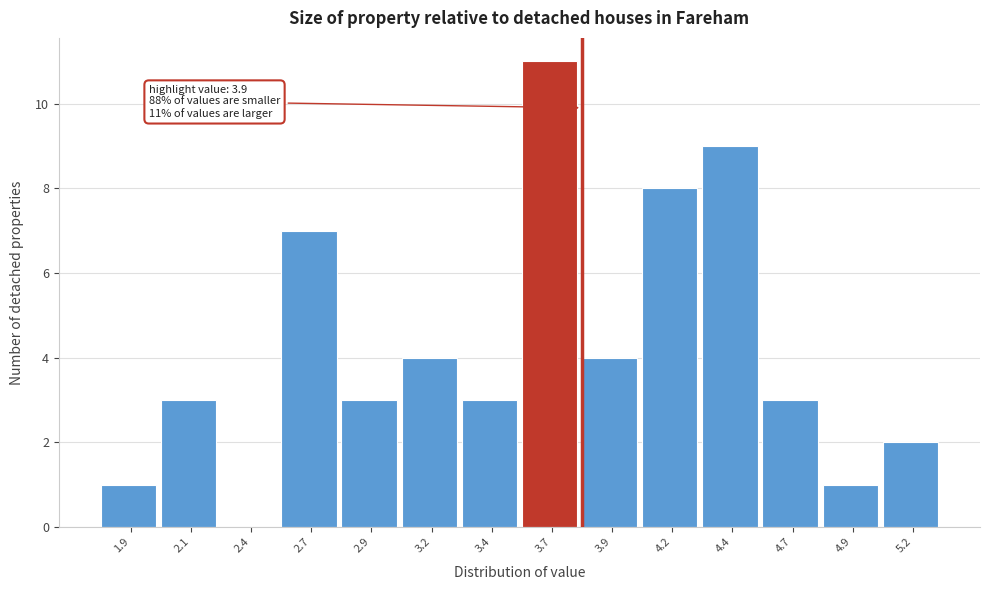

Reading right to left, list all the values displayed in this chart.

5.2=2	4.9=1	4.7=3	4.4=9	4.2=8	3.9=4	3.7=11	3.4=3	3.2=4	2.9=3	2.7=7	2.4=0	2.1=3	1.9=1